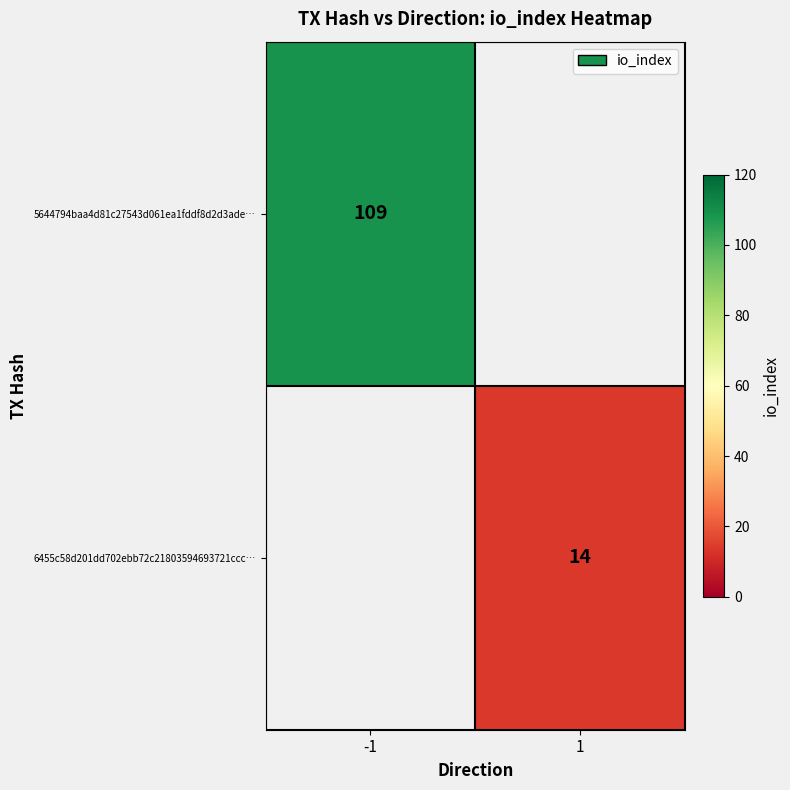

What is the maximum value shown in the chart?

109.0